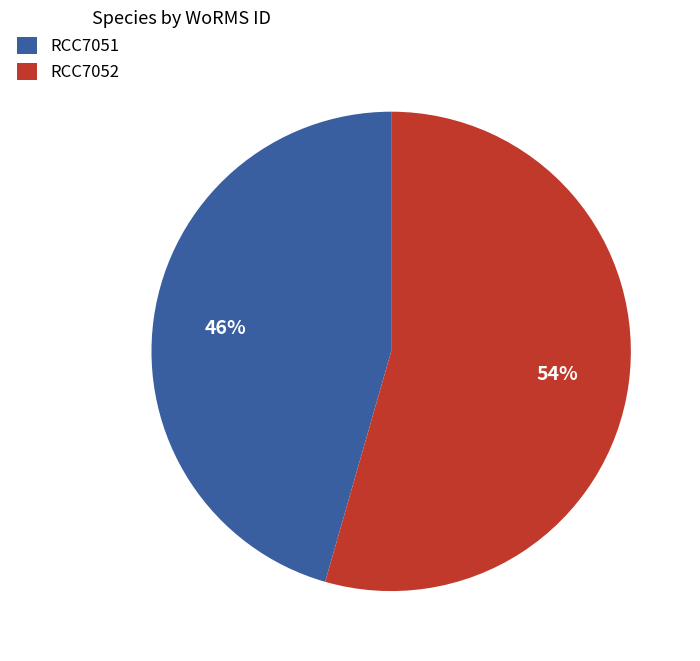

Is it true that RCC7051 is 46% of the pie?

True